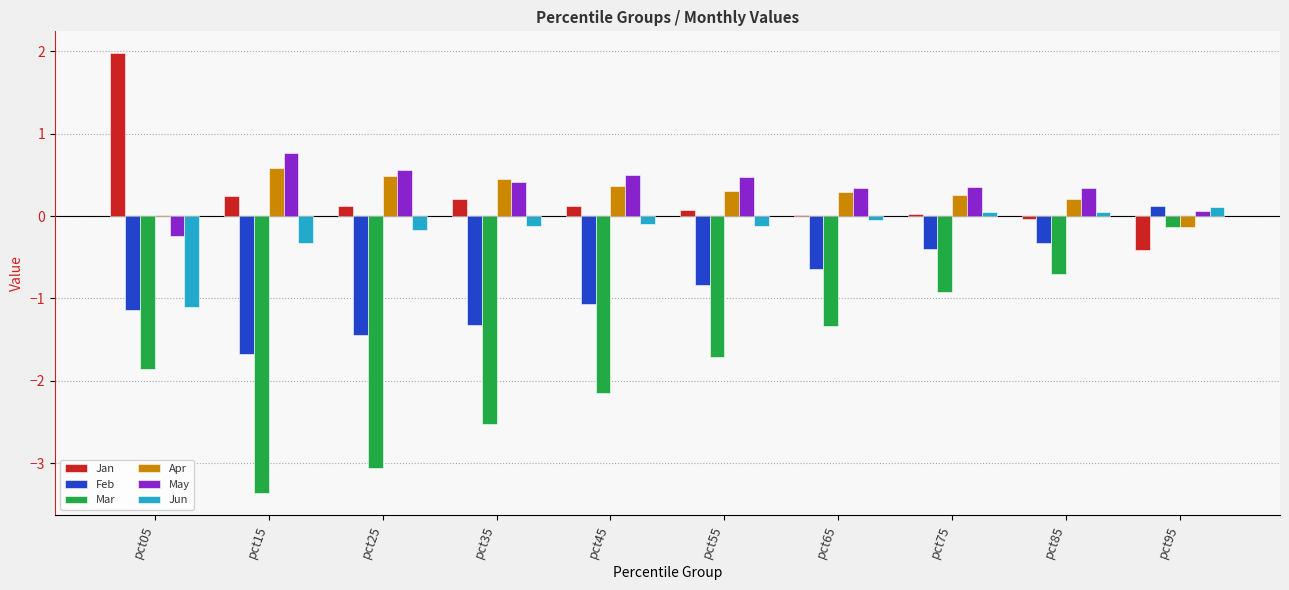

Between pct15 and pct75, which series saw the biggest shift?

Mar